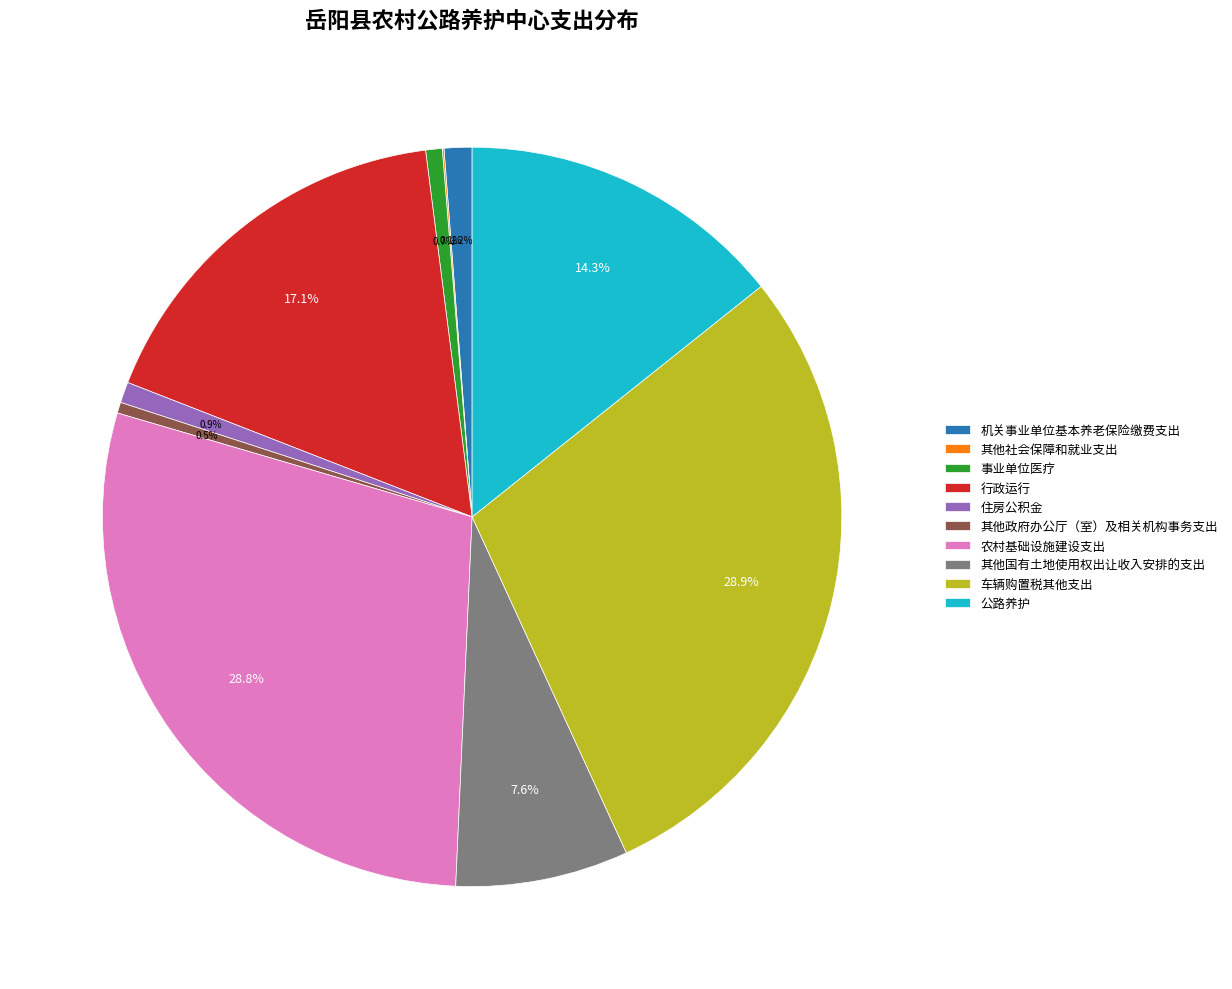

Is the sum of 公路养护 and 住房公积金 greater than half?

No